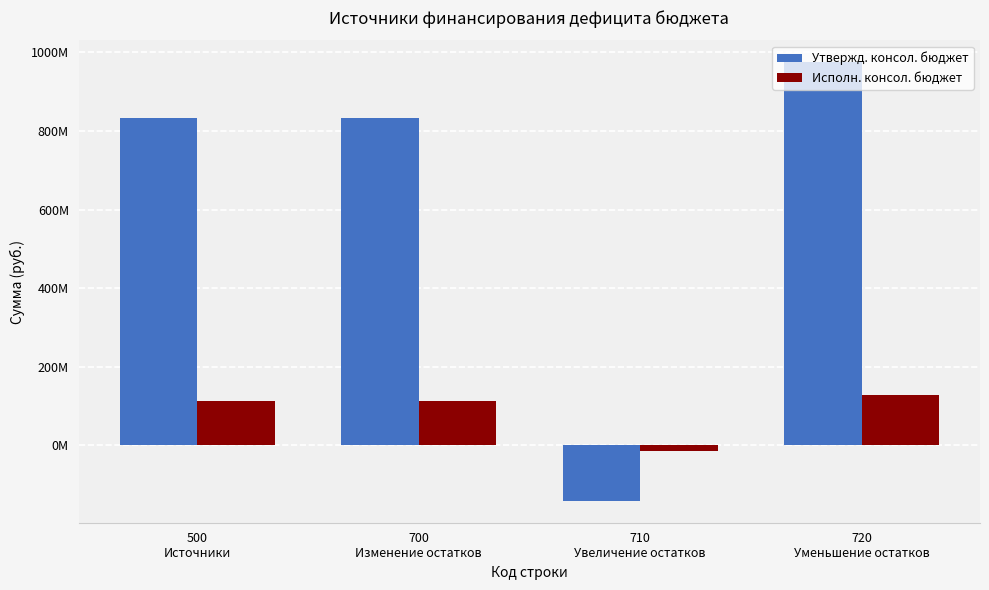

What is the total value across all series at 720
Уменьшение остатков?

1103298976.1